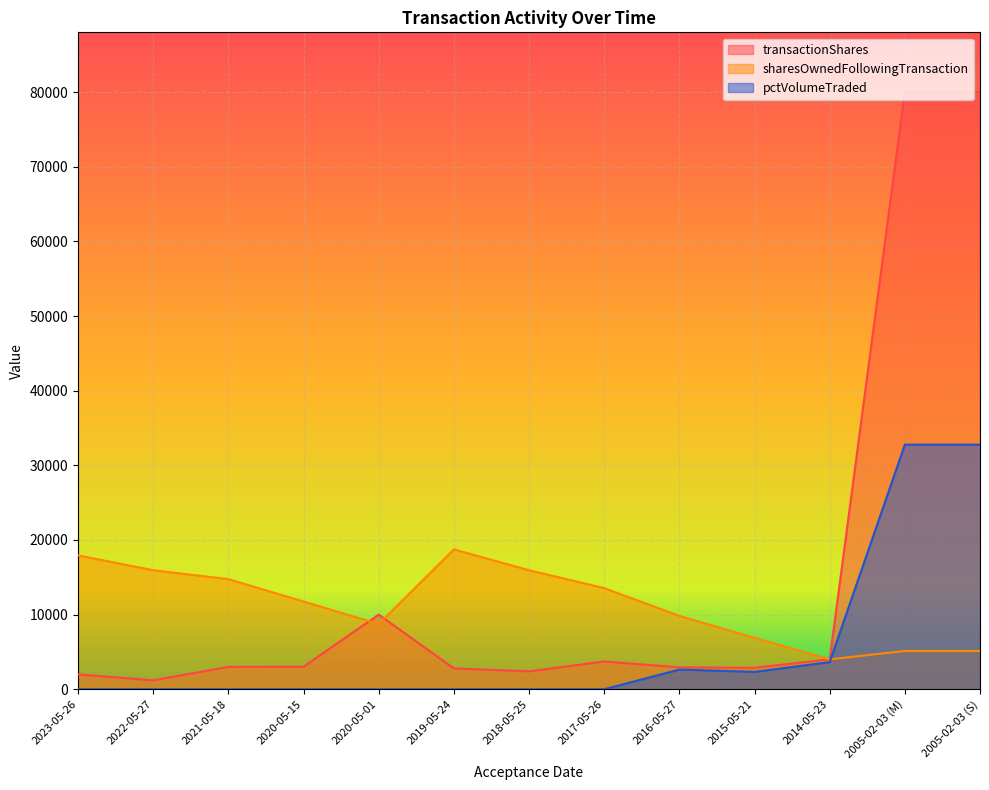

What is the average value of the transactionShares series?

15226